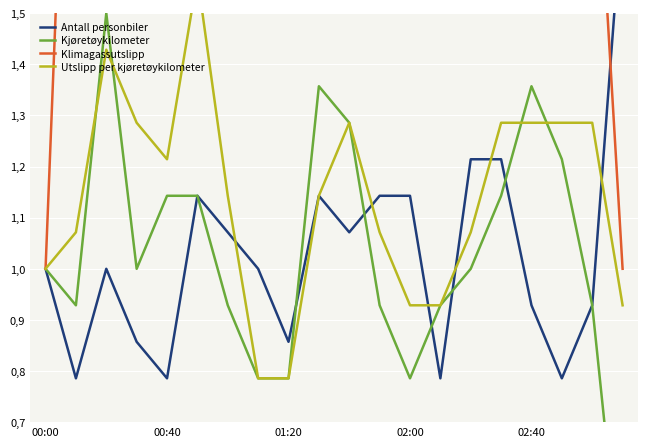

List the series in order of their peak value, lowest first.

Kjøretøykilometer, Utslipp per kjøretøykilometer, Antall personbiler, Klimagassutslipp